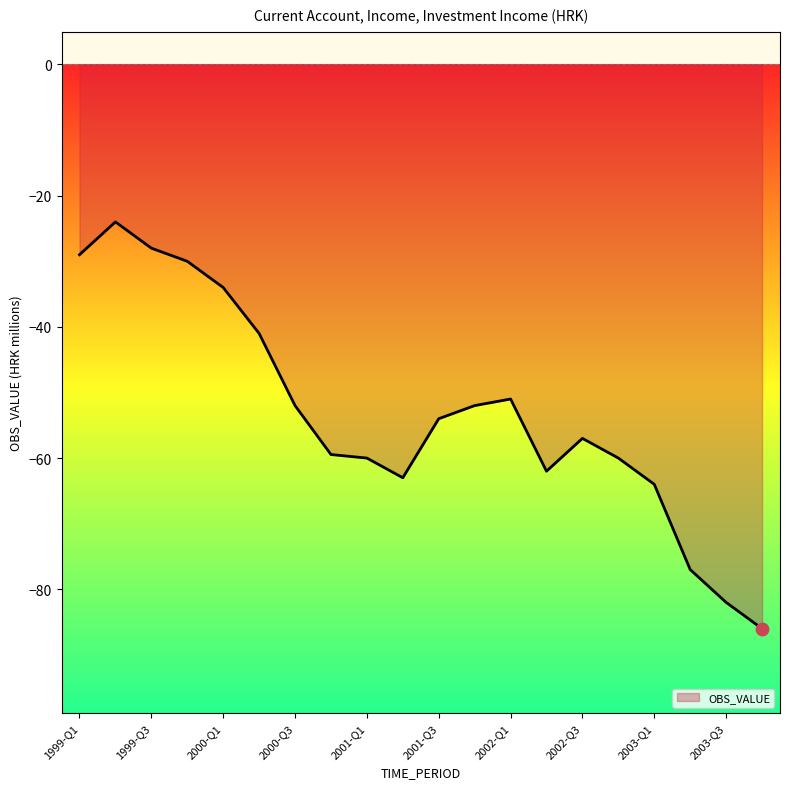

What is the smallest value displayed?

-86.0